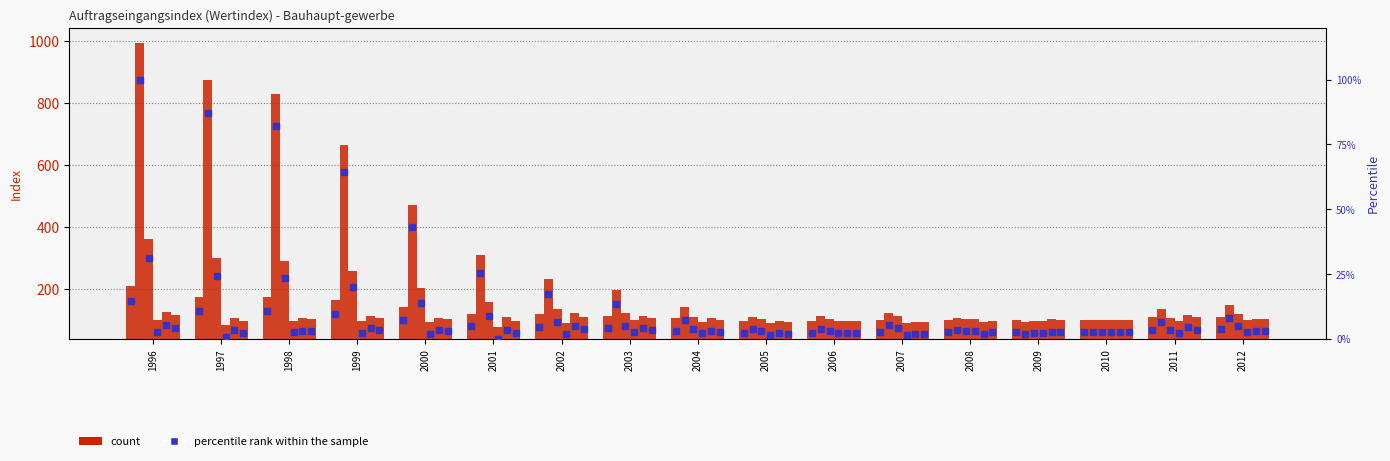

Reading left to right, what are all the values shown in this chart?

Bauhaupt-gewerbe: 210.7	175.4	174.5	165.0	141.2	119.7	118.8	113.2	104.6	96.9	98.0	100.1	99.5	98.2	100.0	107.9	109.1
Wohnungsbau: 992.3	875.0	827.9	665.4	469.4	309.1	232.5	197.2	141.7	109.8	111.1	123.2	106.6	94.3	100.0	136.2	149.4
Hochbau: 362.3	299.0	289.7	258.3	204.1	156.9	133.6	122.3	110.2	102.0	102.3	112.7	101.9	95.9	100.0	107.5	119.9
Straßenbau: 101.1	82.8	98.1	96.2	93.5	76.8	91.0	98.3	94.5	88.7	95.3	88.5	104.2	96.5	100.0	95.2	99.8
Tiefbau ohne Straßenbau: 124.1	106.7	104.7	112.5	106.7	107.8	120.7	113.1	105.0	96.7	95.2	94.3	94.4	101.4	100.0	115.9	103.8
Tiefbau: 115.5	97.8	102.2	106.4	101.8	96.2	109.6	107.6	101.0	93.7	95.3	92.2	98.1	99.6	100.0	108.2	102.3